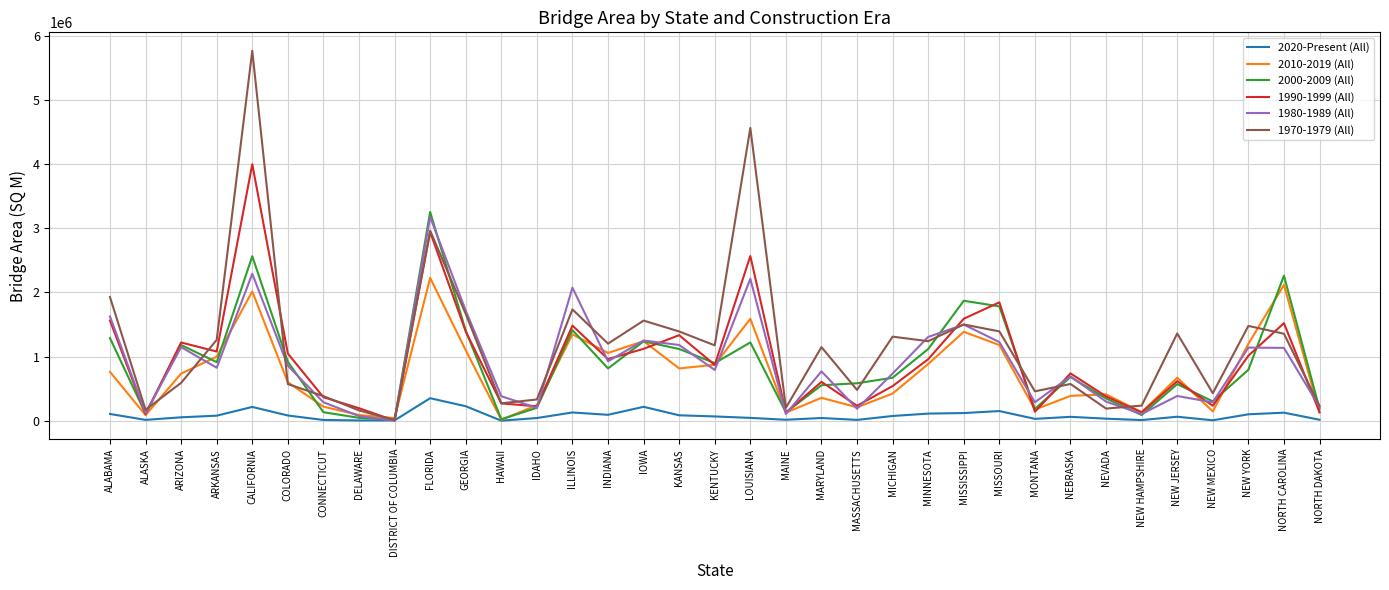

How many lines are shown in the chart?

6